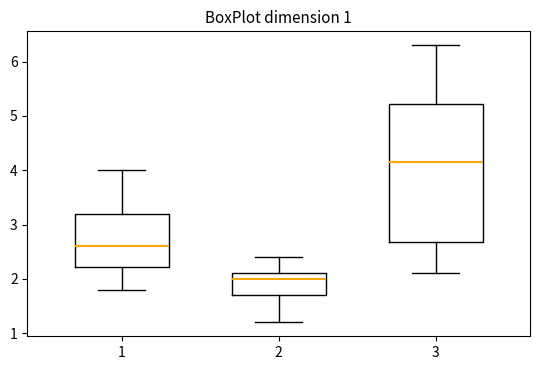

Comparing the boxes themselves (not the whiskers), which one is the tallest?

3